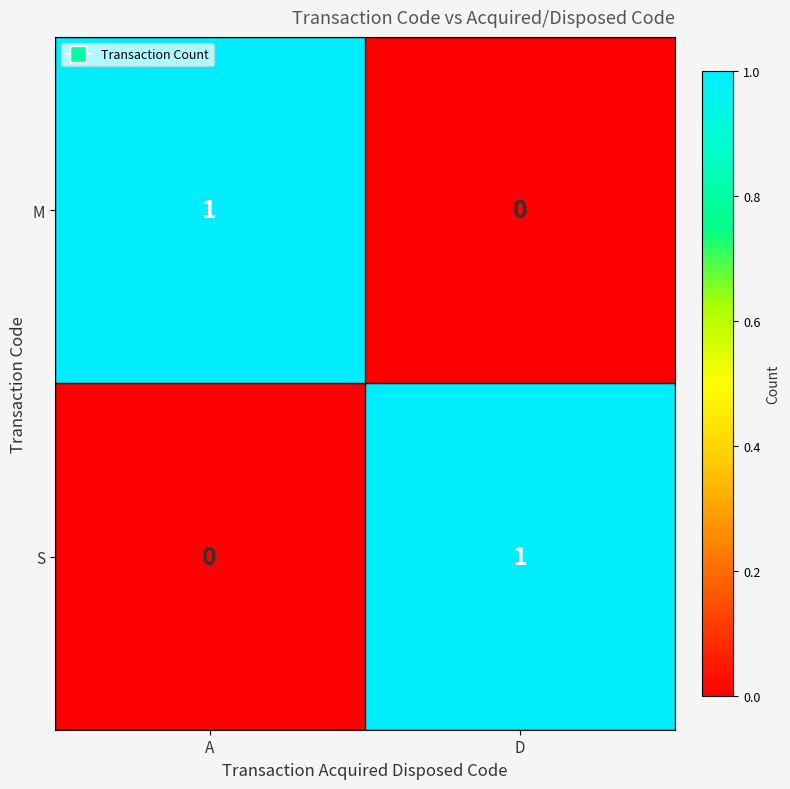

Where is M nearest to the value 0?

D